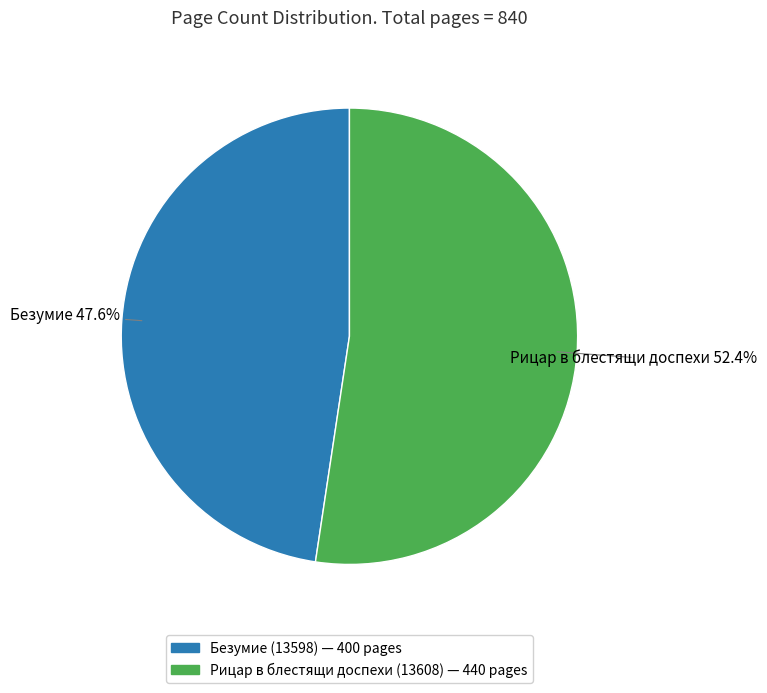

Is it true that Безумие (13598) is 35% of the pie?

False